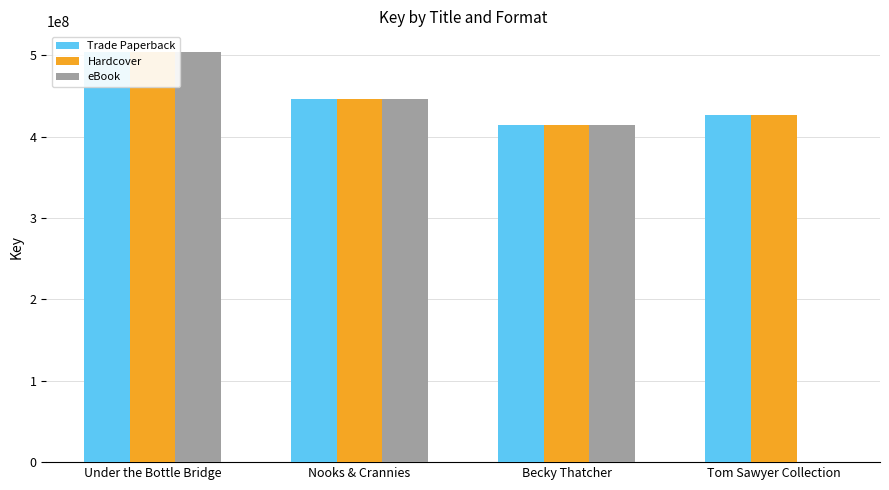

What is the sum of the Hardcover values at Under the Bottle Bridge and Becky Thatcher?

918822061